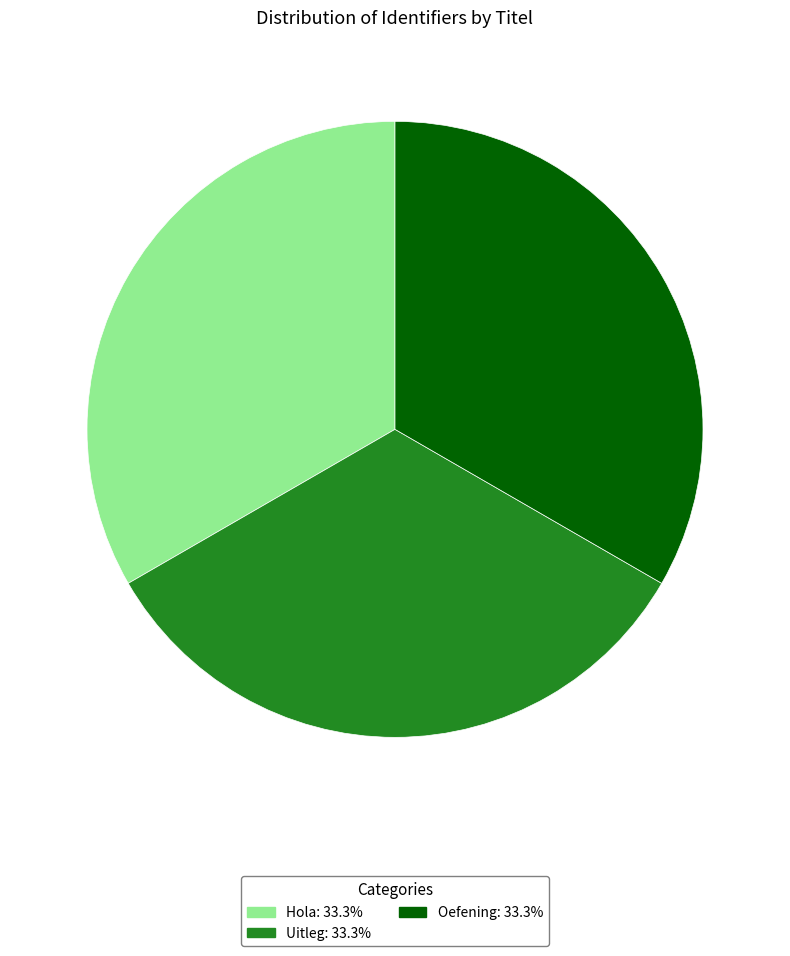

How many slices are in this pie chart?

3